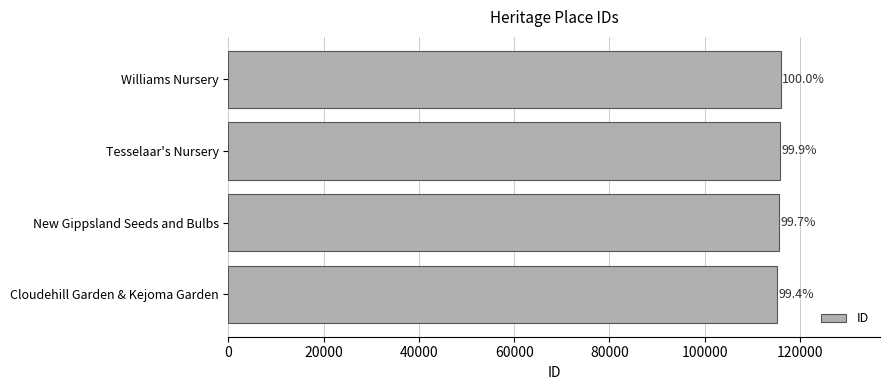

Are the bars horizontal?

Yes